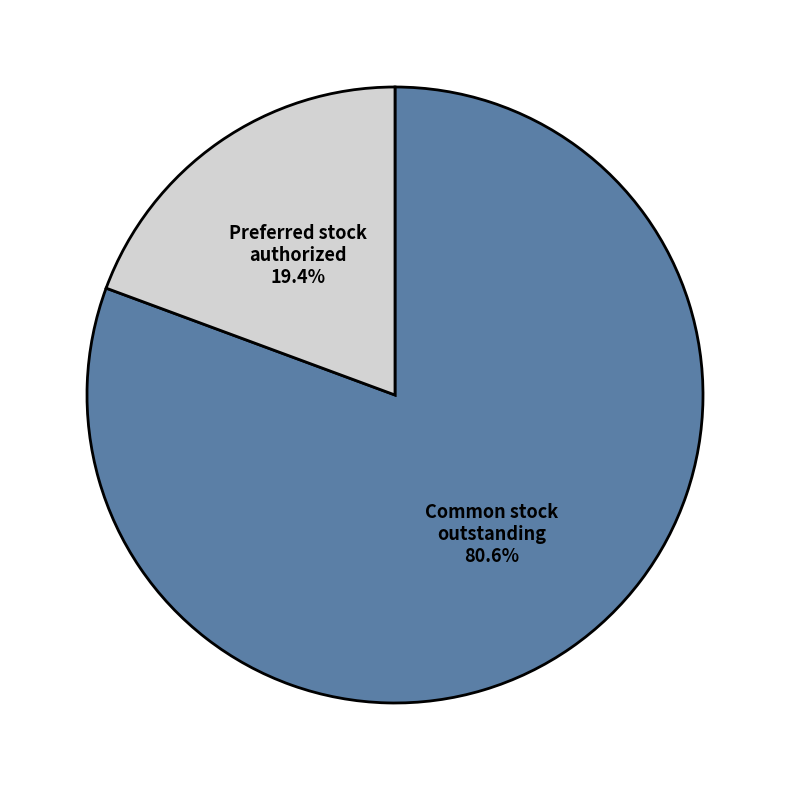

Is there a majority slice in this chart?

Yes